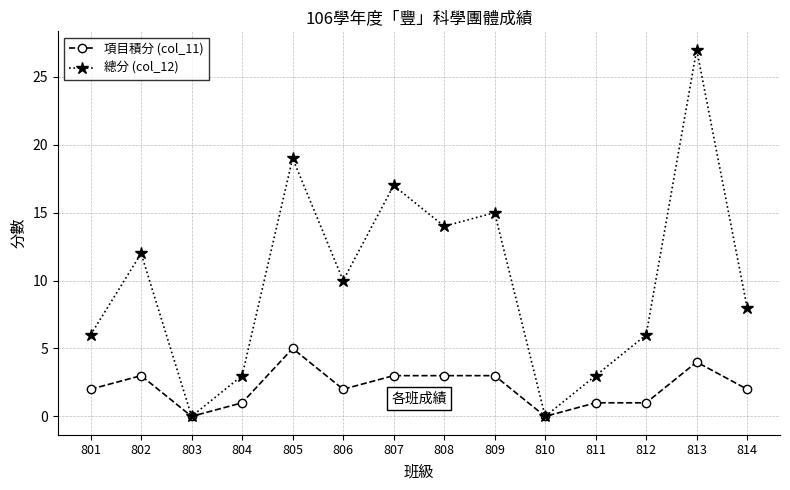

Is it true that 總分 (col_12) equals 10 at 806?

True